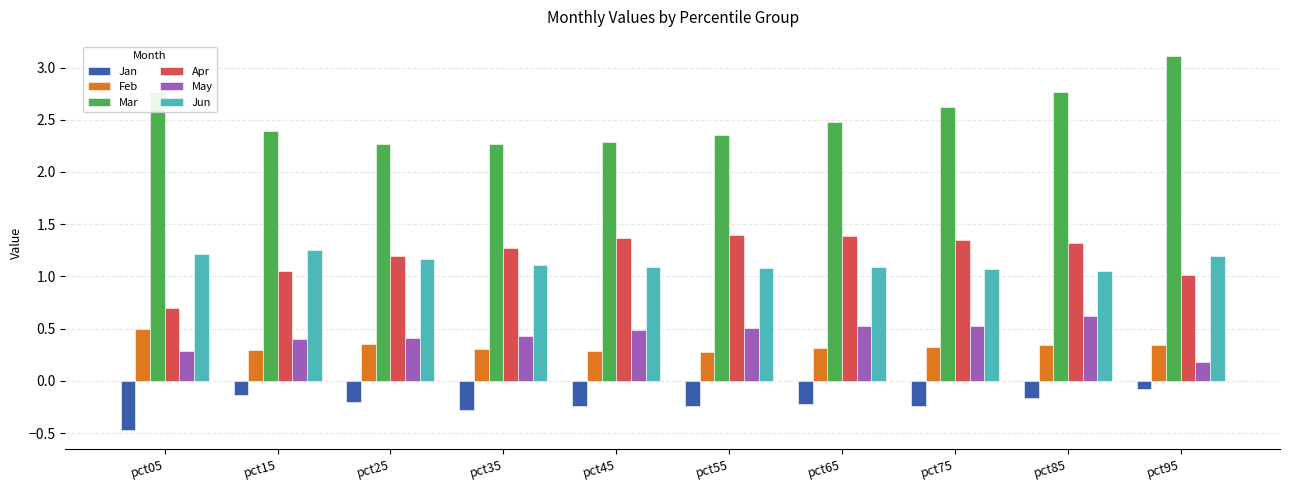

What is the total value across all series at pct05?

5.0